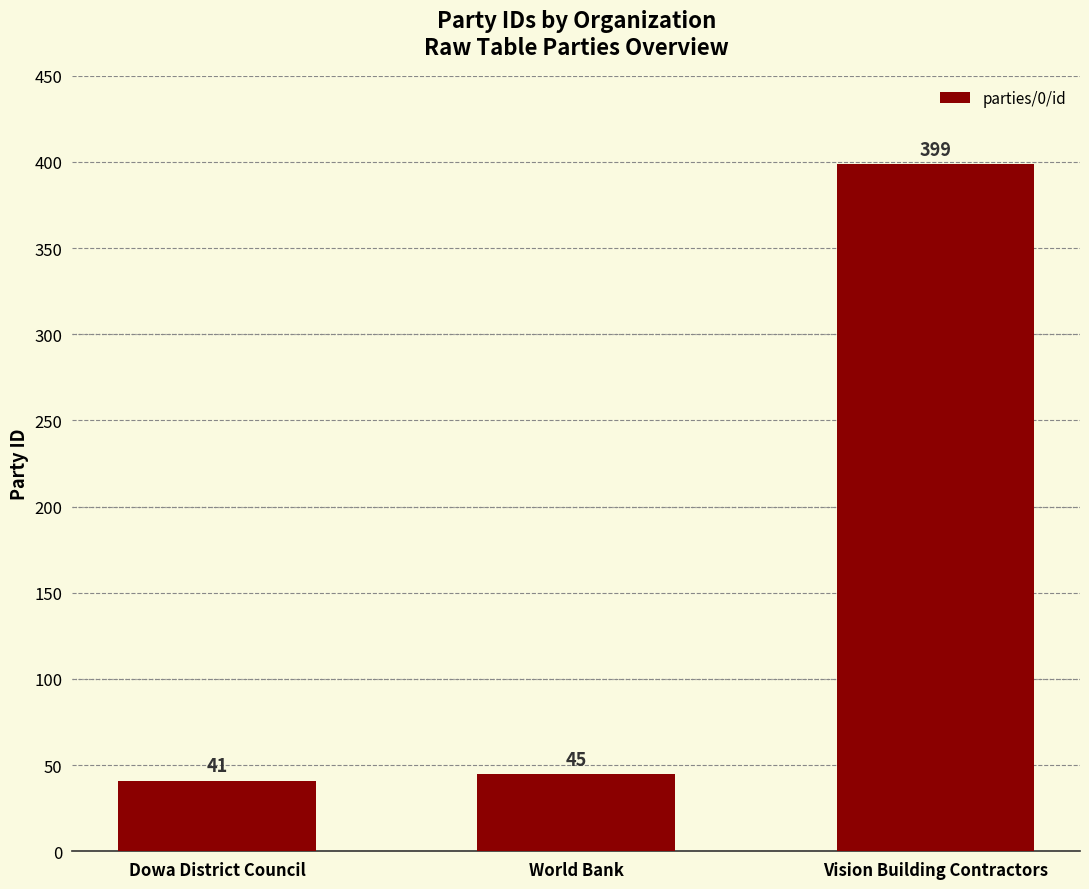

What is the difference between the values at Dowa District Council and Vision Building Contractors?

358